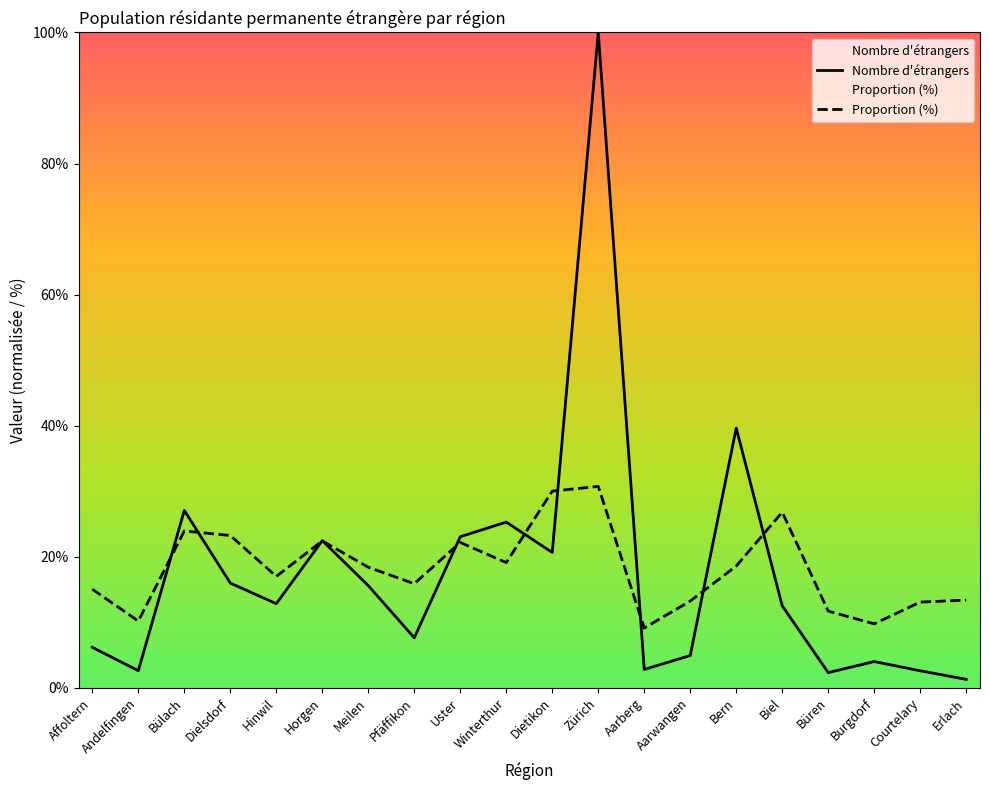

Where is the first local maximum for Proportion (%)?

Bülach